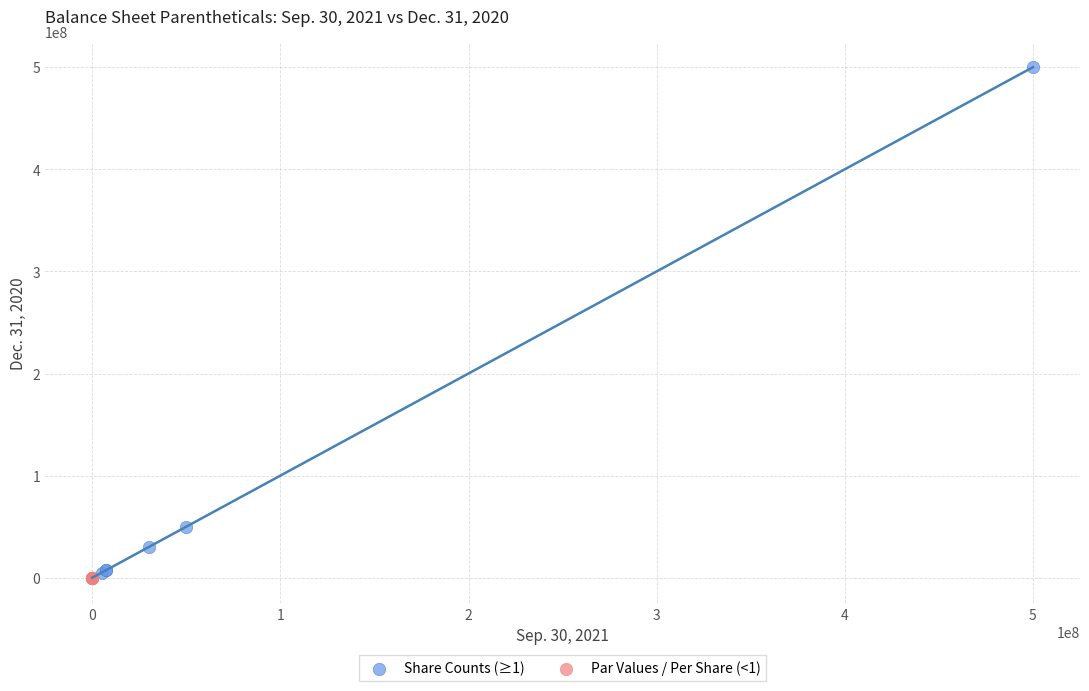

Which series has the widest spread of Y values?

Share Counts (≥1)